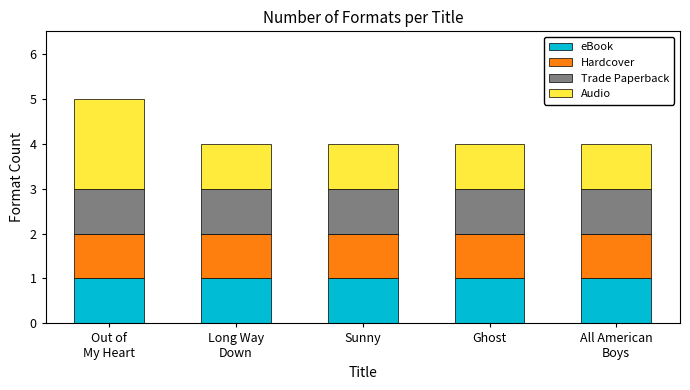

At which category is the sum across all series the highest?

Out of
My Heart